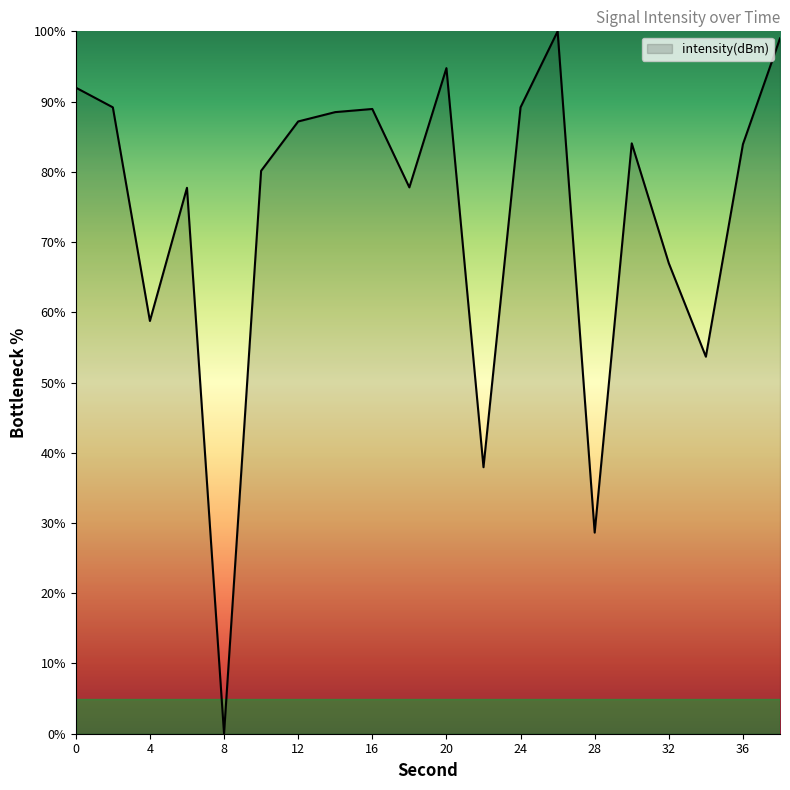

What is the difference between the maximum and minimum values?

100.0